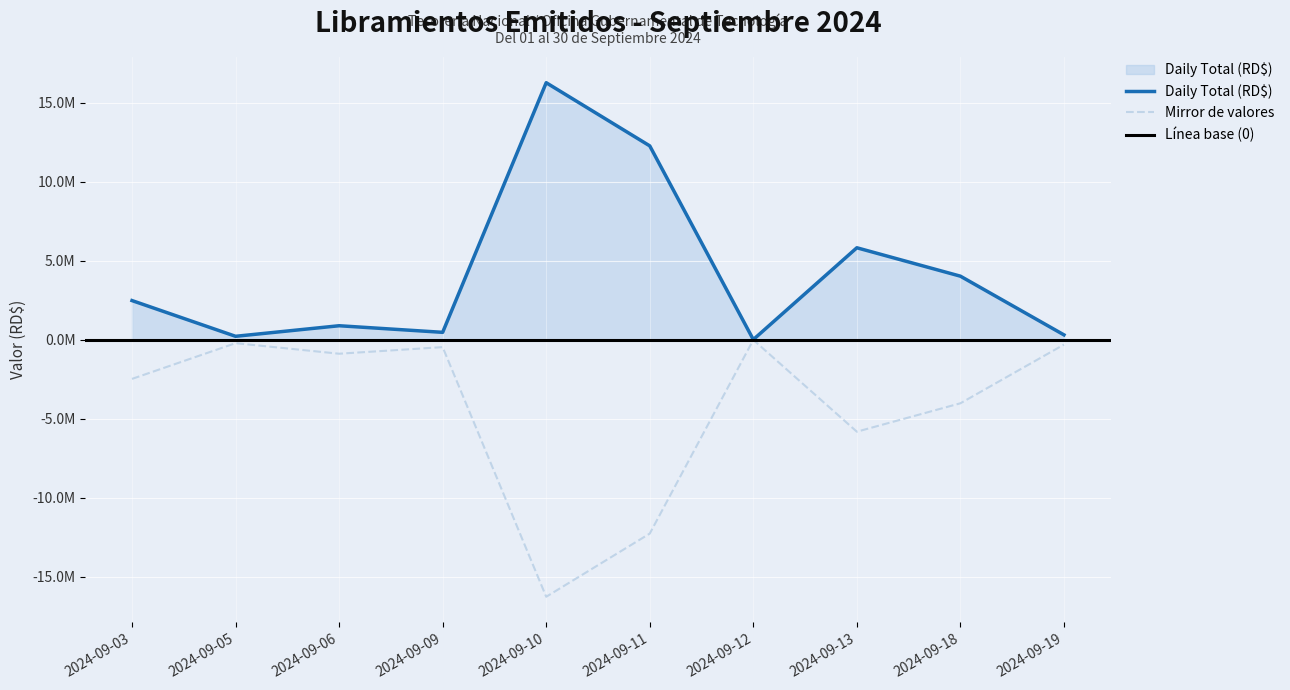

Which label corresponds to the largest value in the chart?

2024-09-10